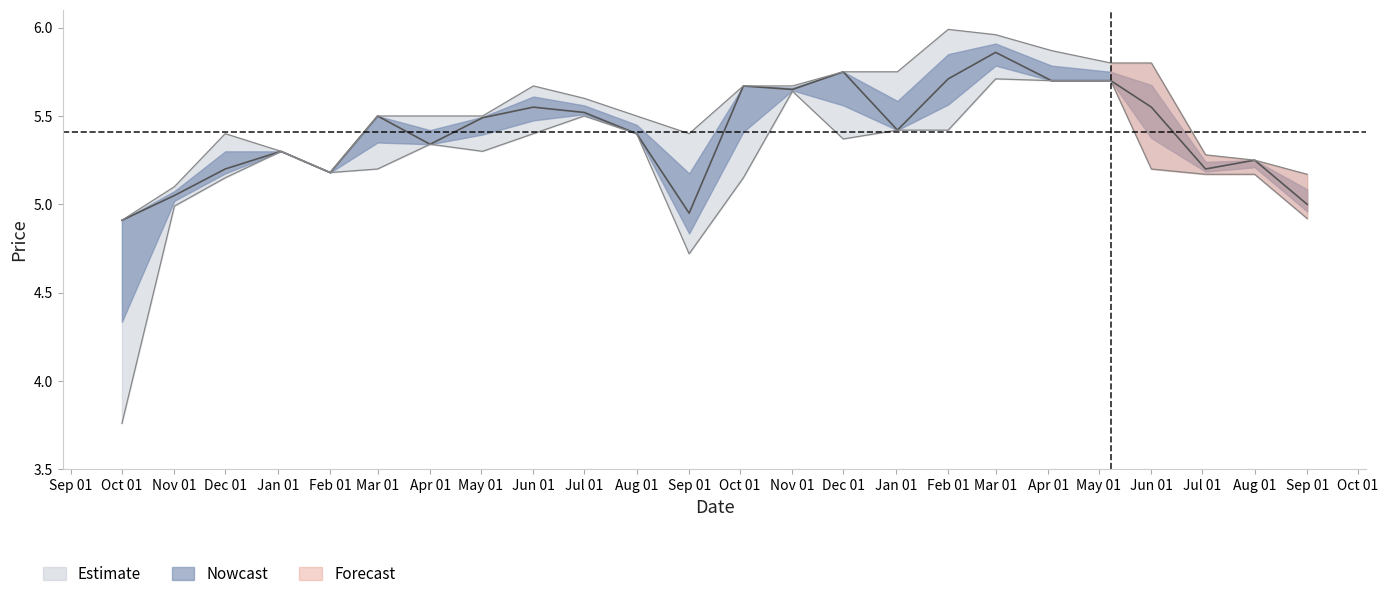

How many values in the High series exceed 5?

23